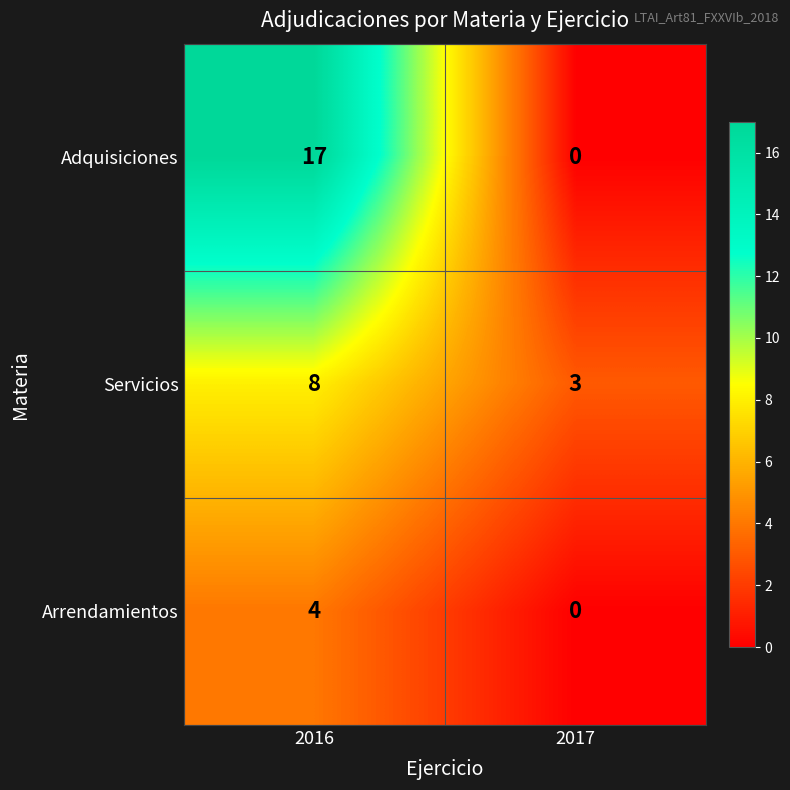

Which series changed the most between 2016 and 2017?

Adquisiciones